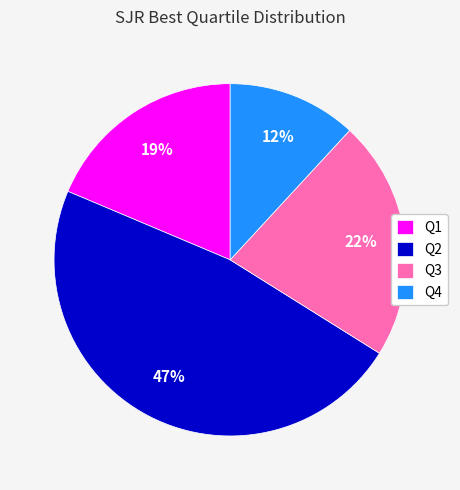

Do Q1 and Q4 together represent more than half of the pie?

No